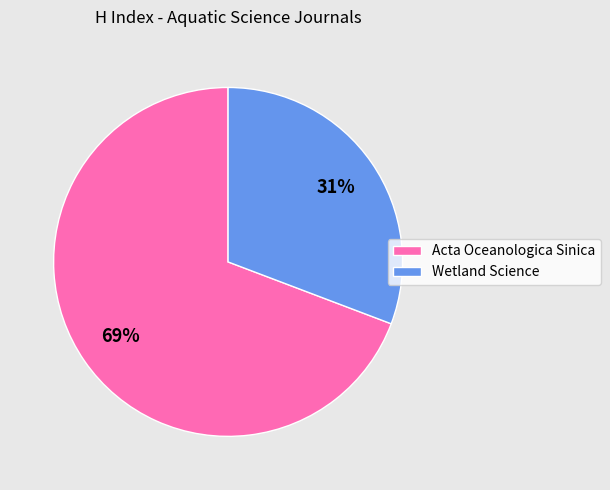

What is the smallest slice in the pie chart?

Wetland Science